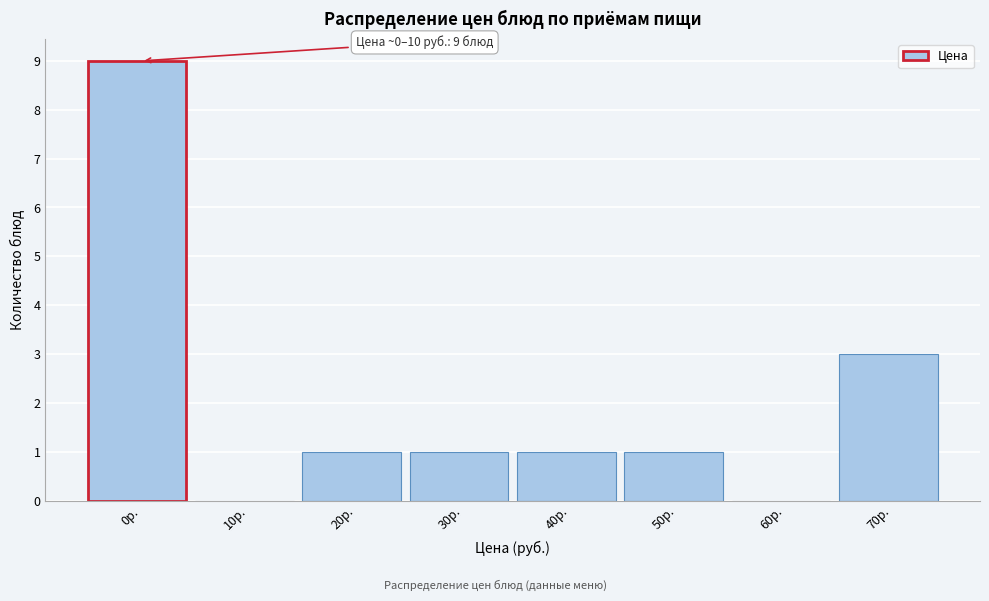

Reading right to left, extract all data points from this chart.

70р.=3	60р.=0	50р.=1	40р.=1	30р.=1	20р.=1	10р.=0	0р.=9